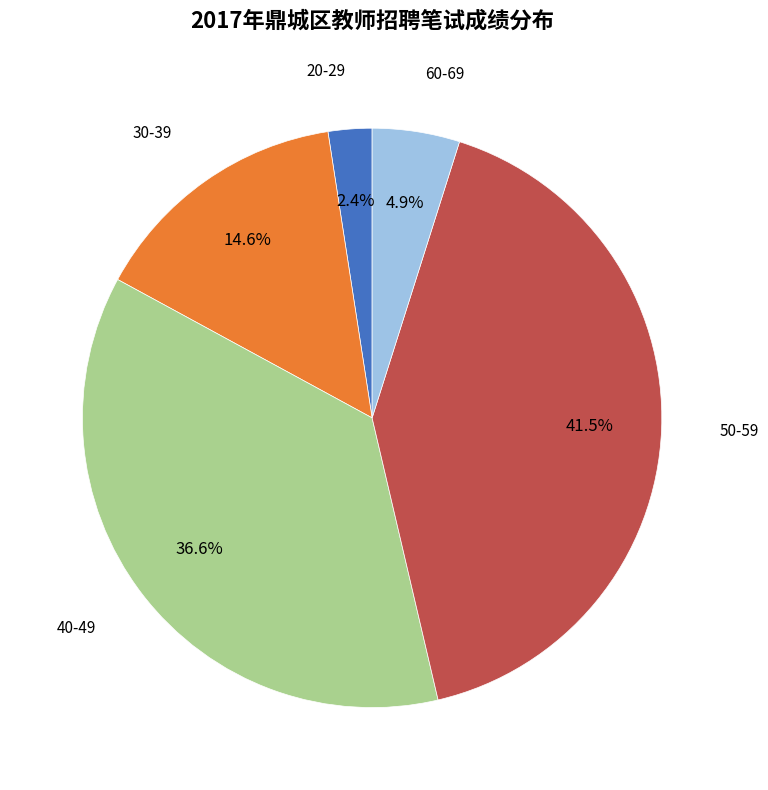

Which category has the smallest portion of the pie?

20-29